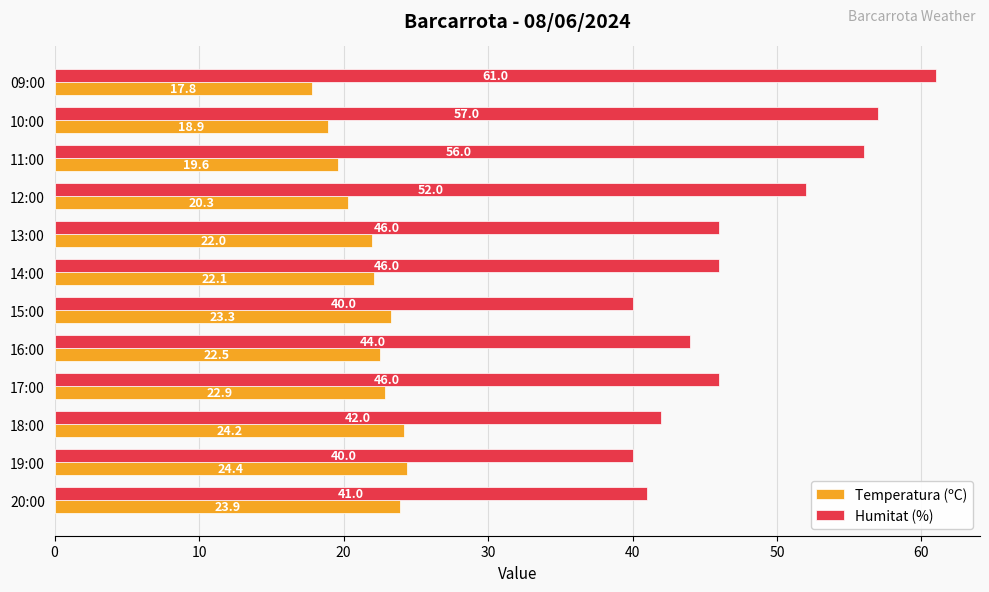

Which label corresponds to the largest value in the chart?

09:00